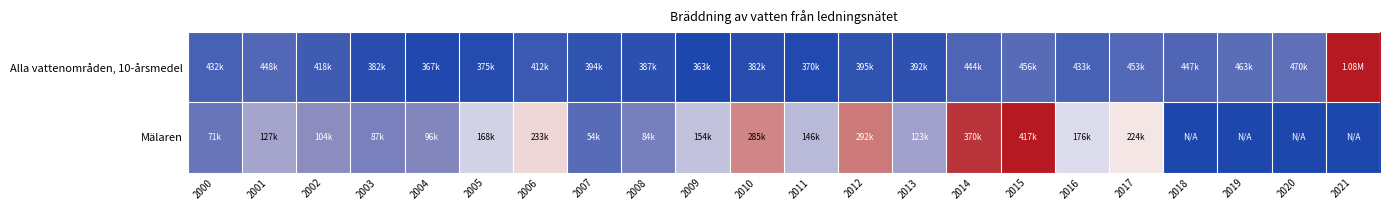

Reading left to right, what are all the values shown in this chart?

Alla vattenområden, 10-årsmedel: 2000=-0.8	2001=-0.8	2002=-0.8	2003=-0.9	2004=-1.0	2005=-1.0	2006=-0.9	2007=-0.9	2008=-0.9	2009=-1.0	2010=-0.9	2011=-1.0	2012=-0.9	2013=-0.9	2014=-0.8	2015=-0.7	2016=-0.8	2017=-0.8	2018=-0.8	2019=-0.7	2020=-0.7	2021=1.0
Mälaren: 2000=-0.7	2001=-0.4	2002=-0.5	2003=-0.6	2004=-0.5	2005=-0.2	2006=0.1	2007=-0.7	2008=-0.6	2009=-0.3	2010=0.4	2011=-0.3	2012=0.4	2013=-0.4	2014=0.8	2015=1.0	2016=-0.2	2017=0.1	2018=-1.0	2019=-1.0	2020=-1.0	2021=-1.0